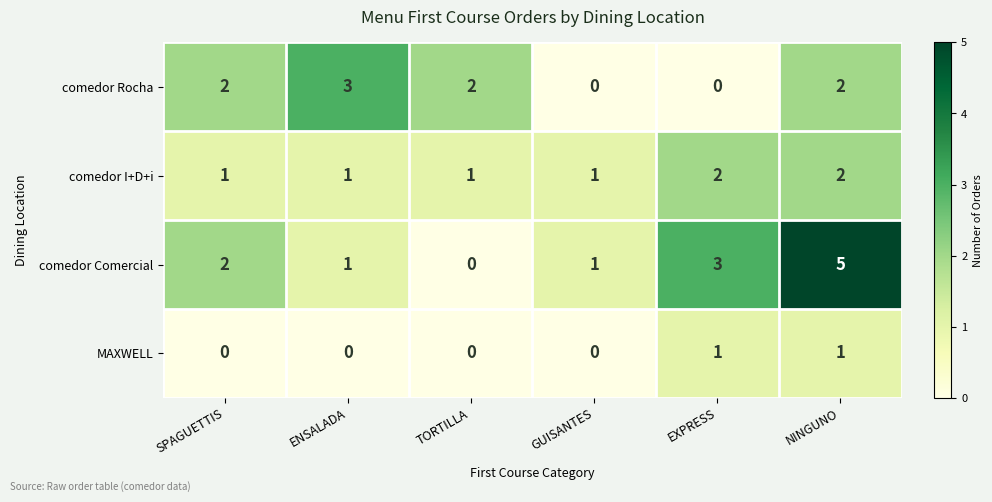

Is it true that MAXWELL equals -1 at GUISANTES?

False